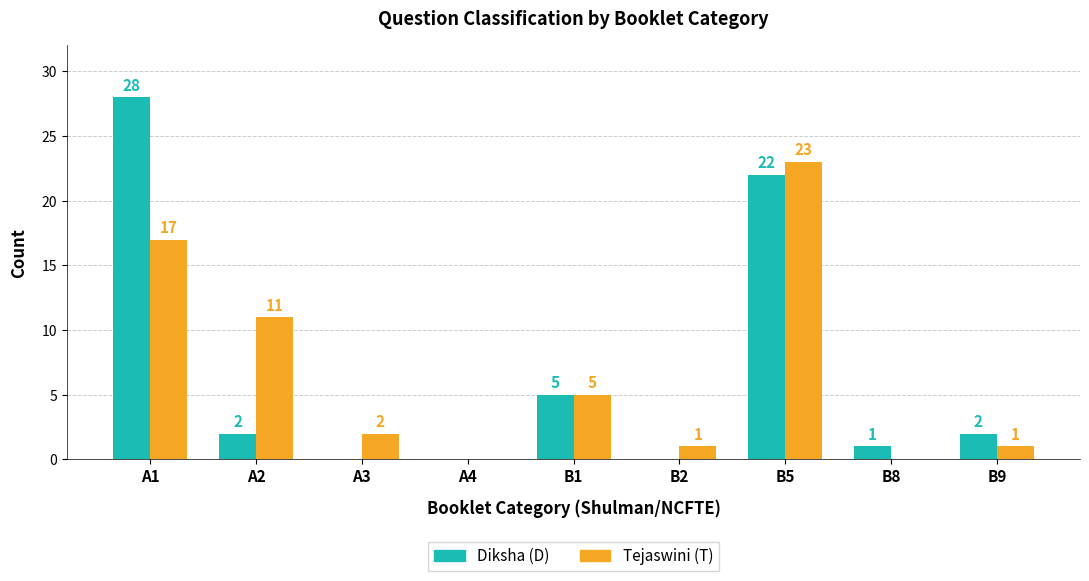

Reading left to right, list all the values displayed in this chart.

Diksha (D): 28	2	0	0	5	0	22	1	2
Tejaswini (T): 17	11	2	0	5	1	23	0	1